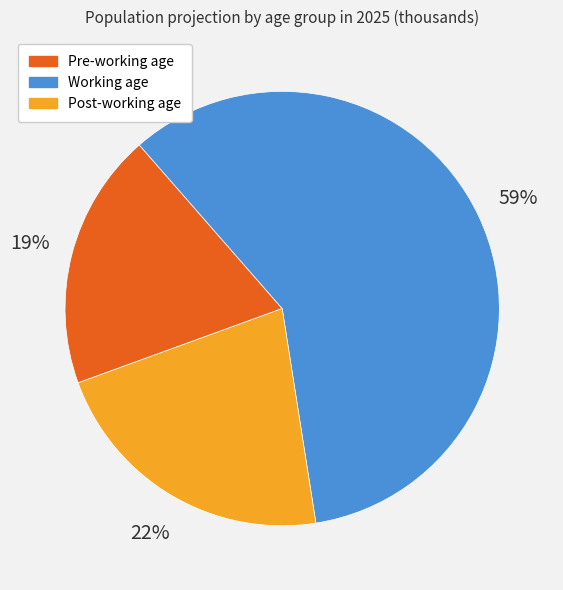

Does any single category account for the majority?

Yes